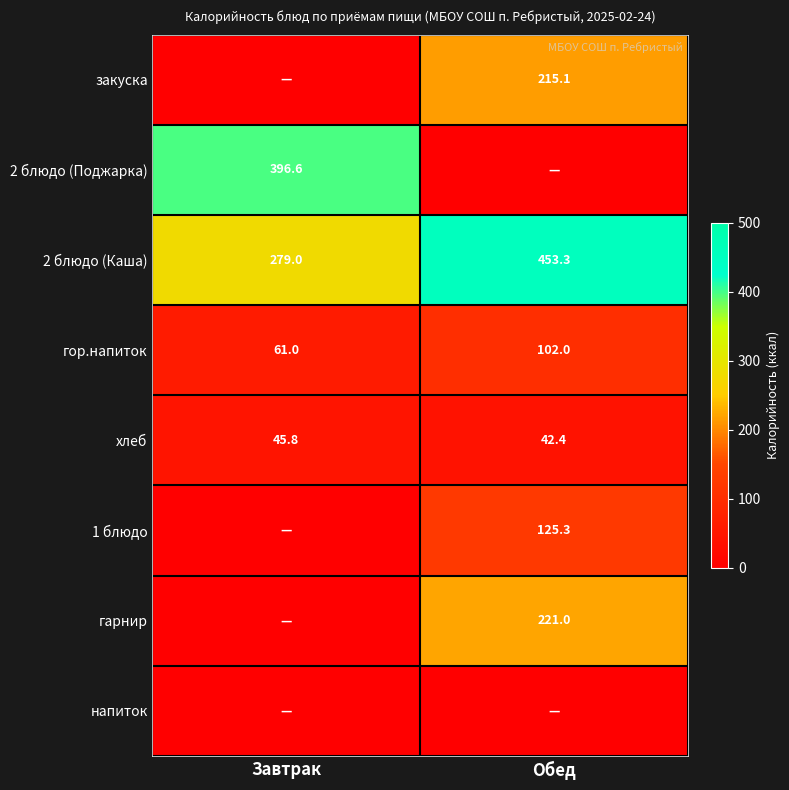

What is the maximum value shown in the chart?

453.3